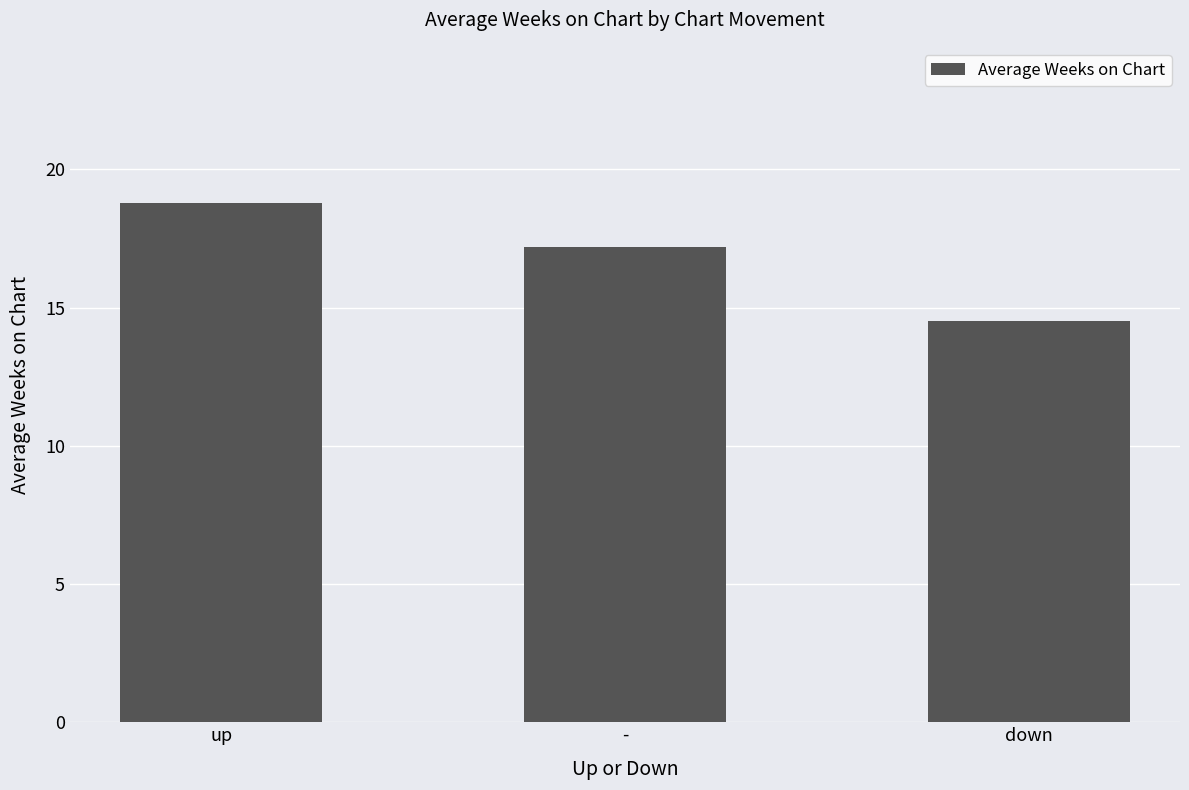

What is the change in value from up to down?

-4.3